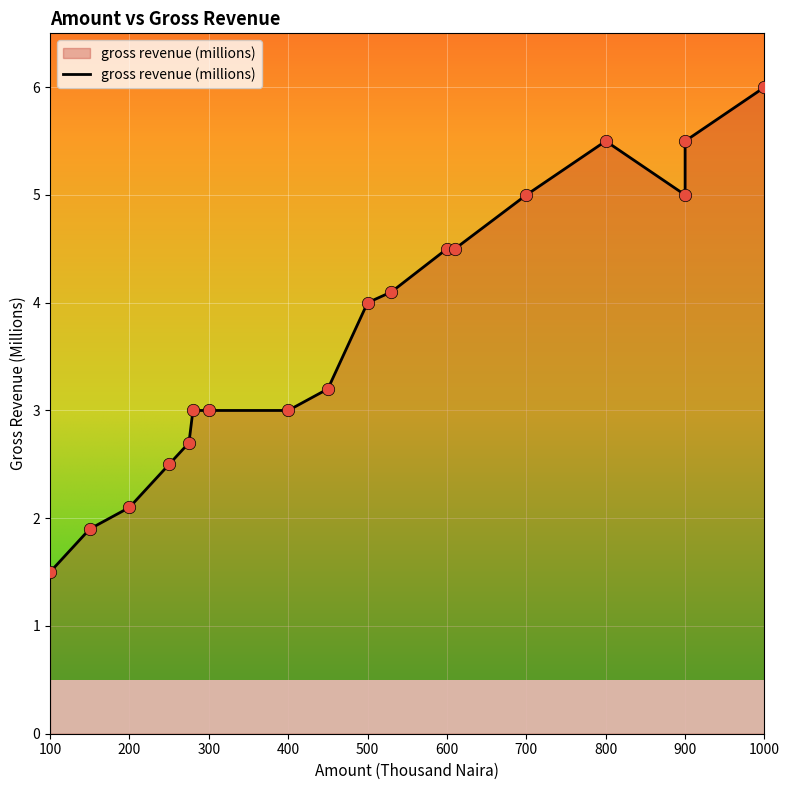

Which has a higher value, 400 or 900?

900